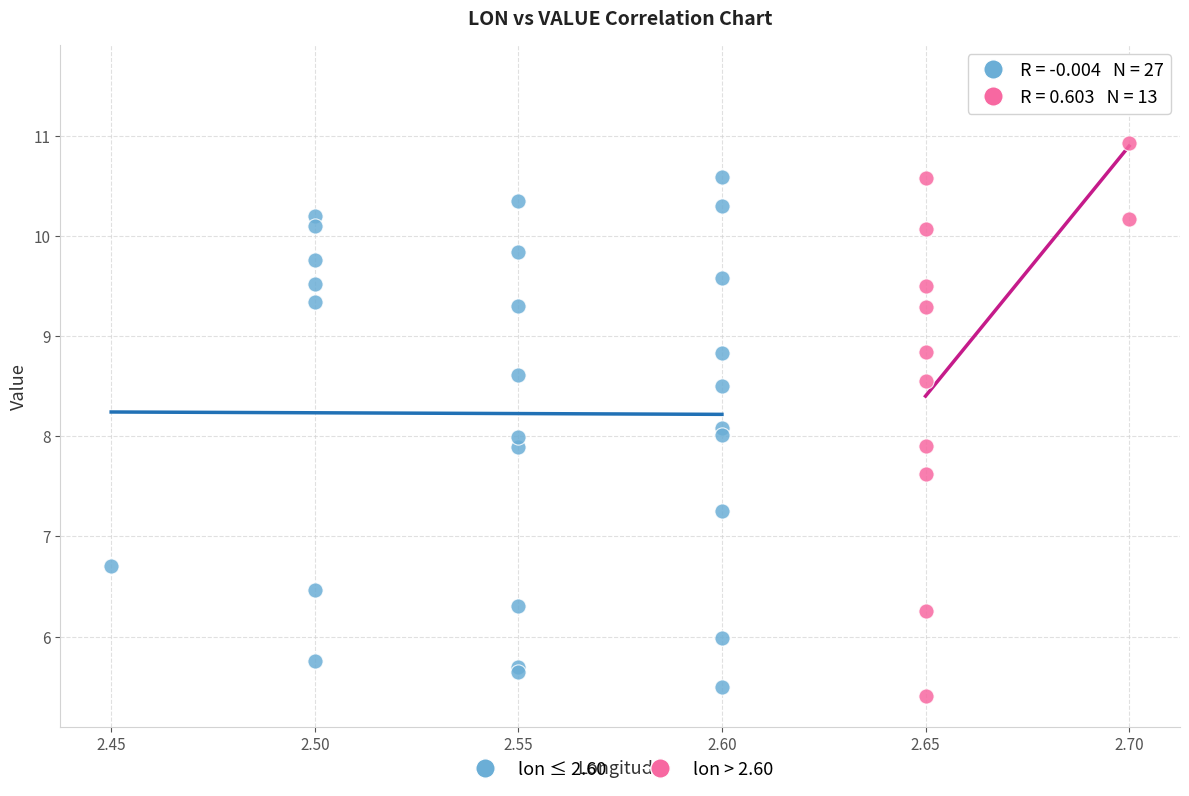

Which series has the widest spread of Y values?

lon > 2.60